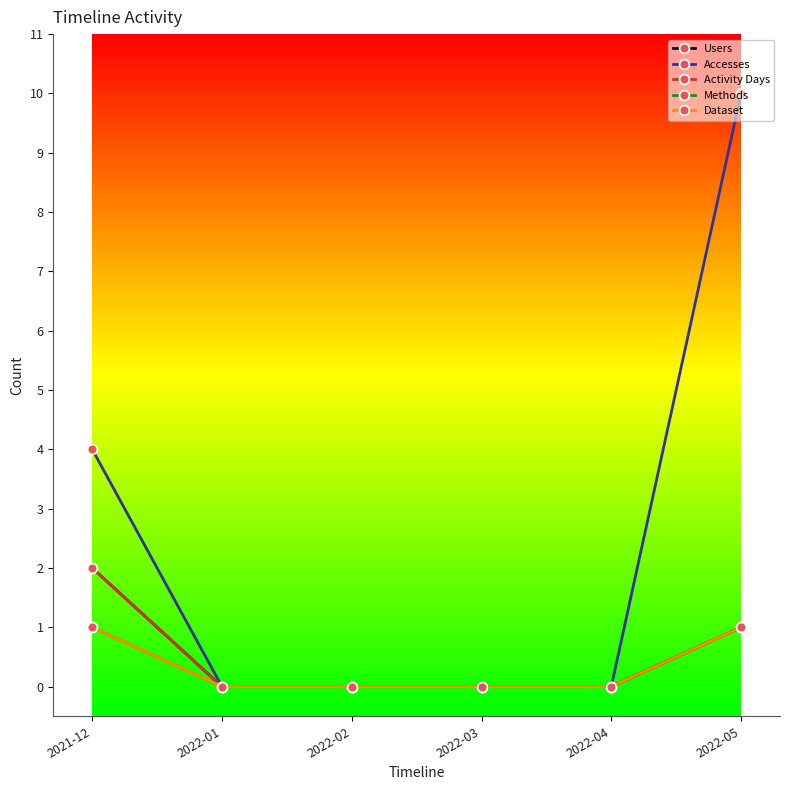

At 2021-12, list the series in order from smallest to largest.

Methods, Dataset, Users, Activity Days, Accesses